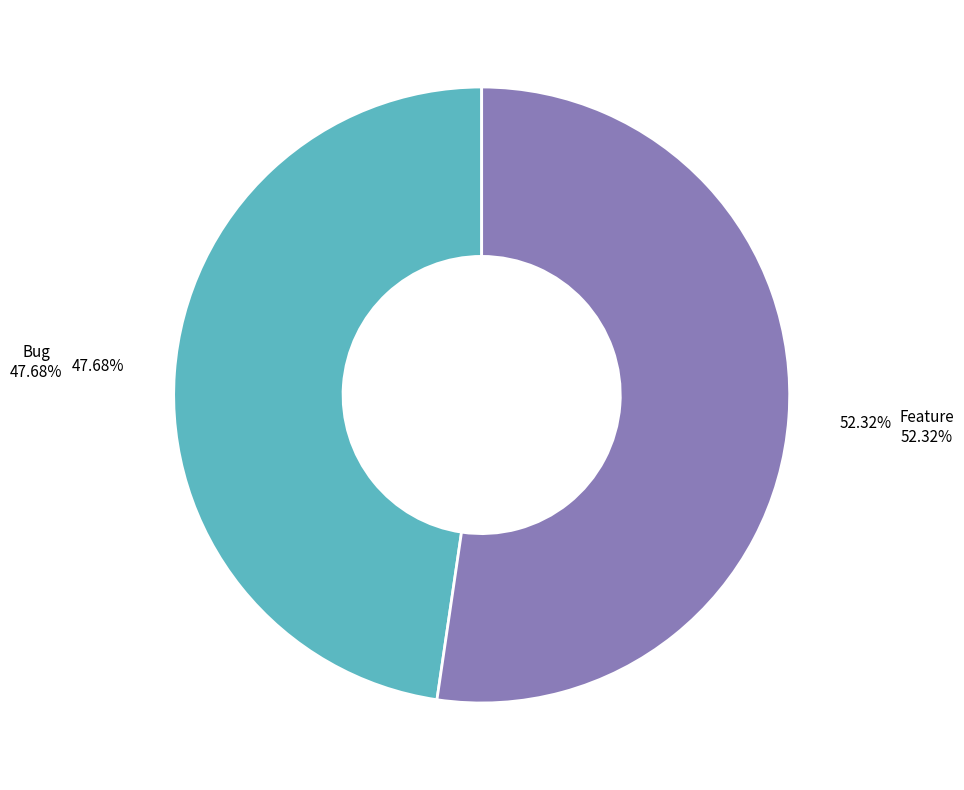

Is there any slice that represents more than half of the pie?

Yes